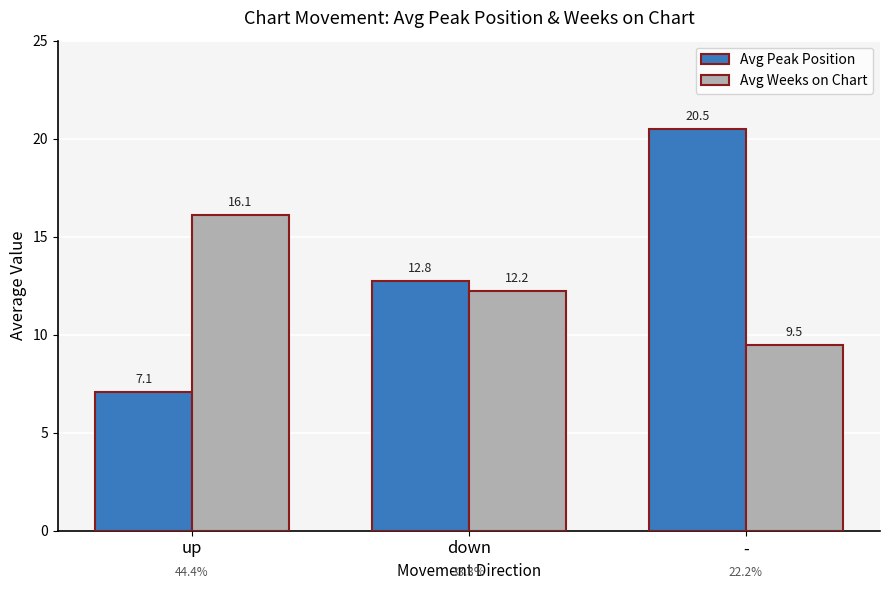

What is the value of the Avg Peak Position bar at the 3rd from the left?

20.5